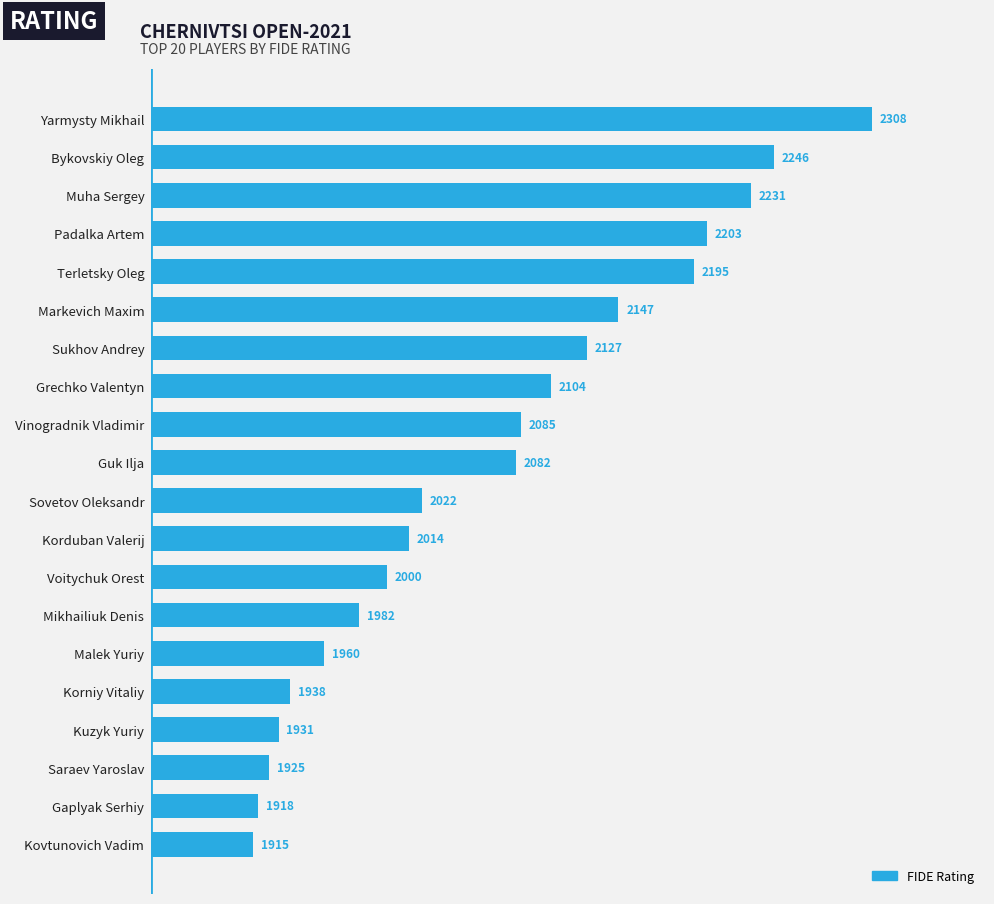

What is the label of the 17th bar from the bottom?

Padalka Artem